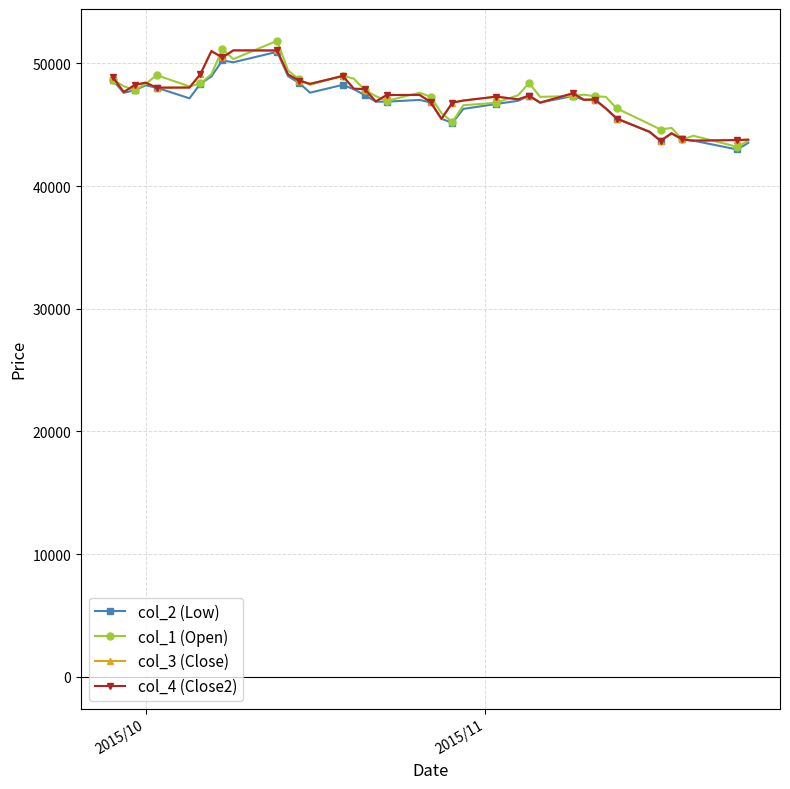

What is the difference between the second highest and minimum values in the col_4 (Close2) series?

7370